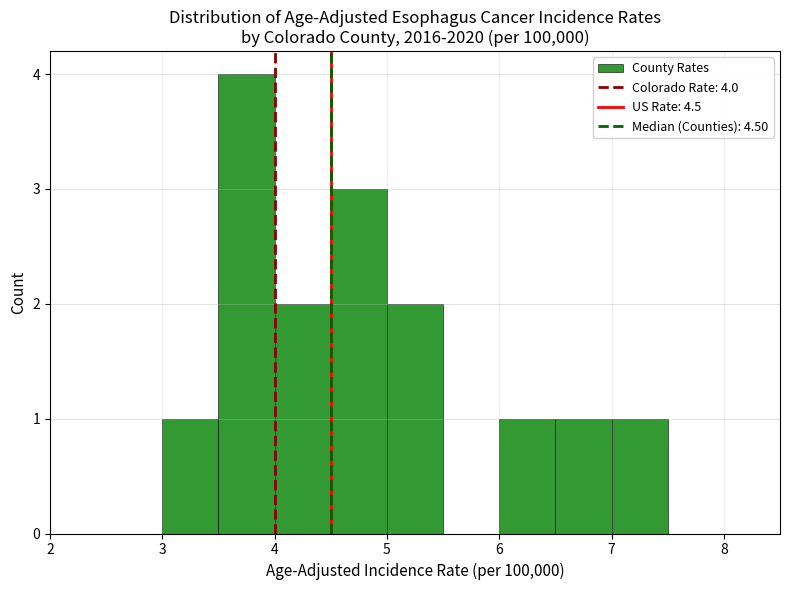

Which range on the x-axis has the tallest bar?

3.5 to 4.0